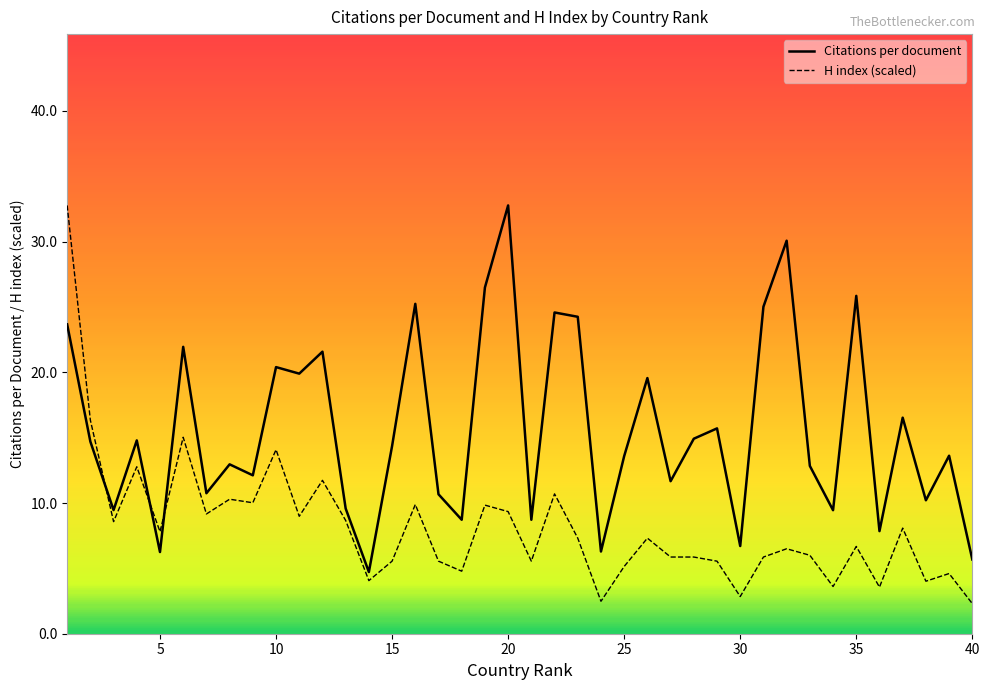

What is the highest value of the H index (scaled) series?

32.8